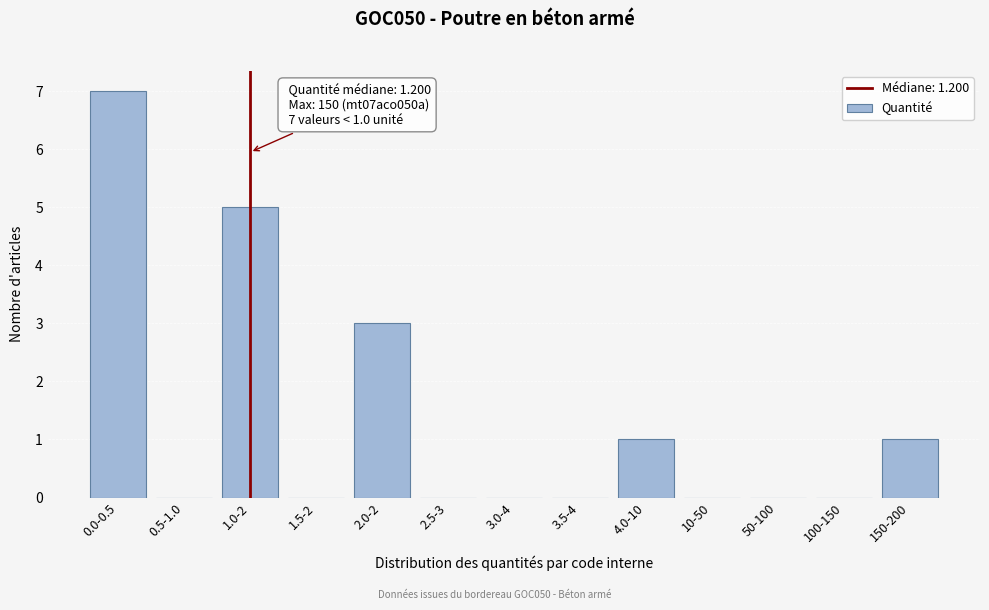

Reading left to right, what are all the values shown in this chart?

0.0-0.5=7	0.5-1.0=0	1.0-2=5	1.5-2=0	2.0-2=3	2.5-3=0	3.0-4=0	3.5-4=0	4.0-10=1	10-50=0	50-100=0	100-150=0	150-200=1